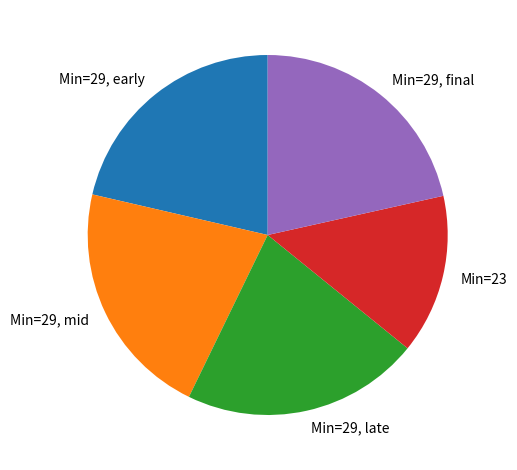

The Min=29, mid slice represents 21% of the pie. True or false?

True